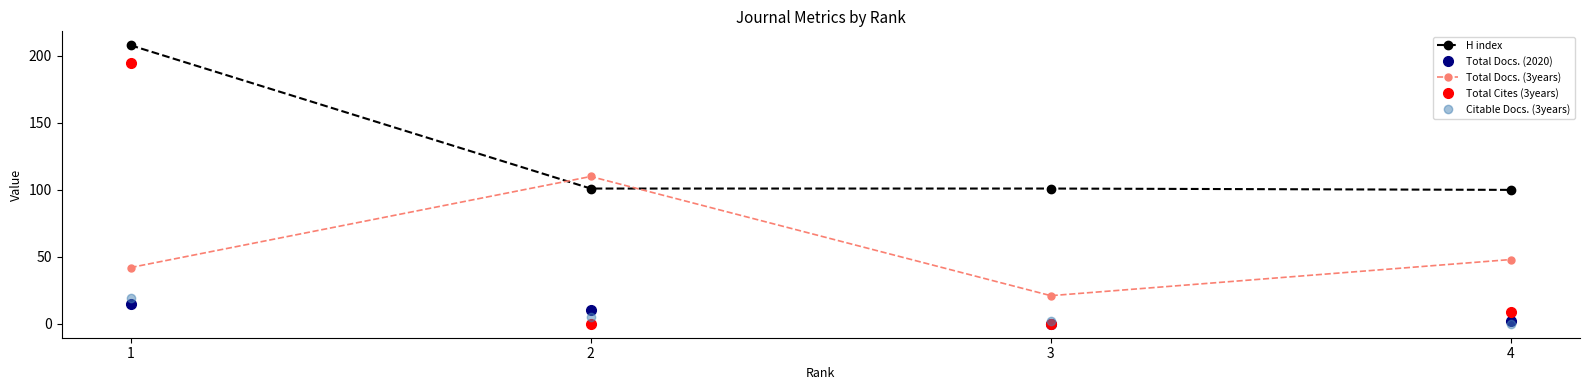

At which label is Total Docs. (3years) closest to 65?

4